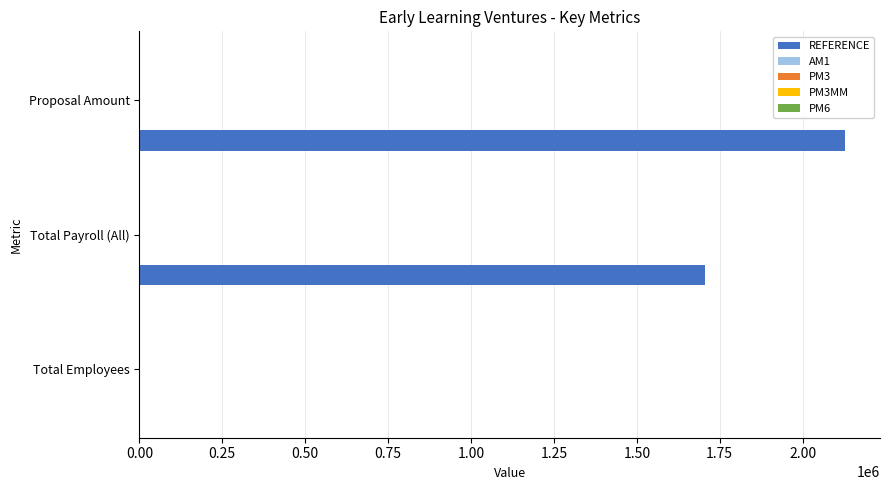

Are the bars horizontal?

Yes